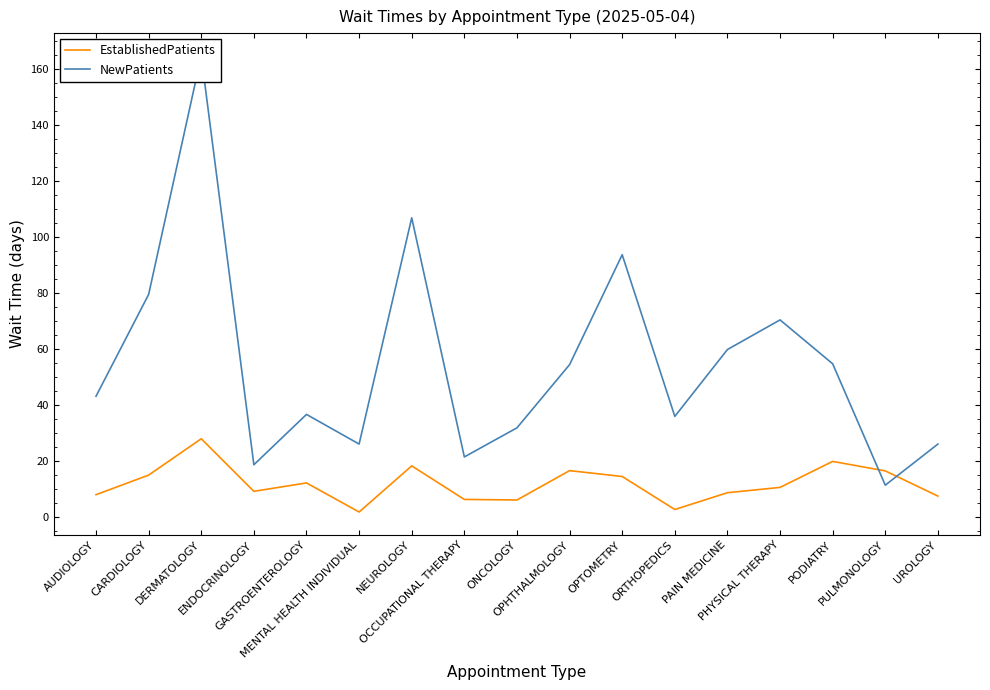

What is the label of the 16th point from the right?

CARDIOLOGY